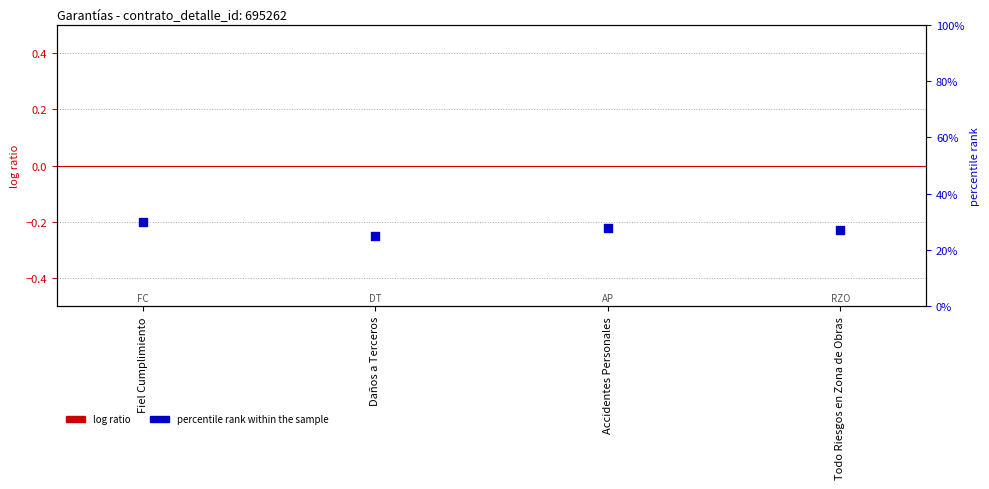

What are all the series names shown in the legend?

log ratio, percentile rank within the sample